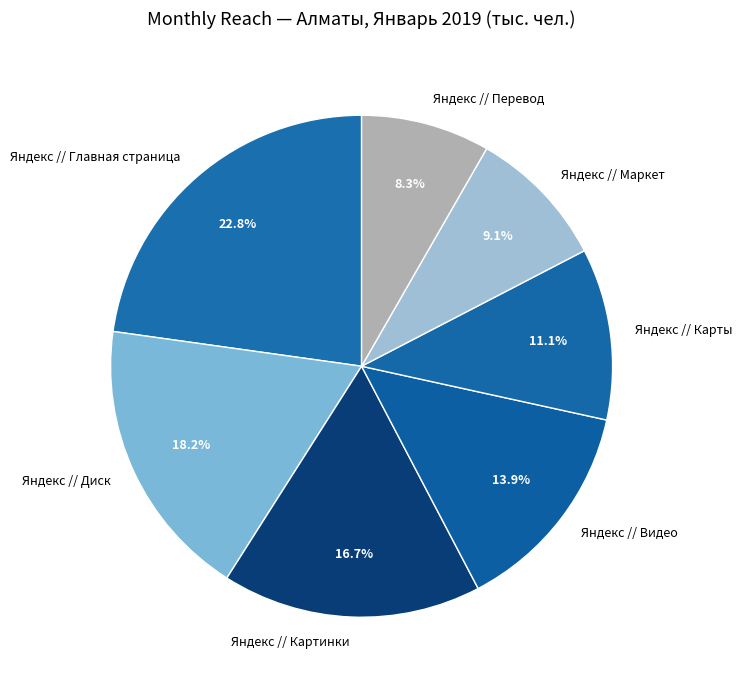

True or false: Яндекс // Видео accounts for 14% of the total.

True